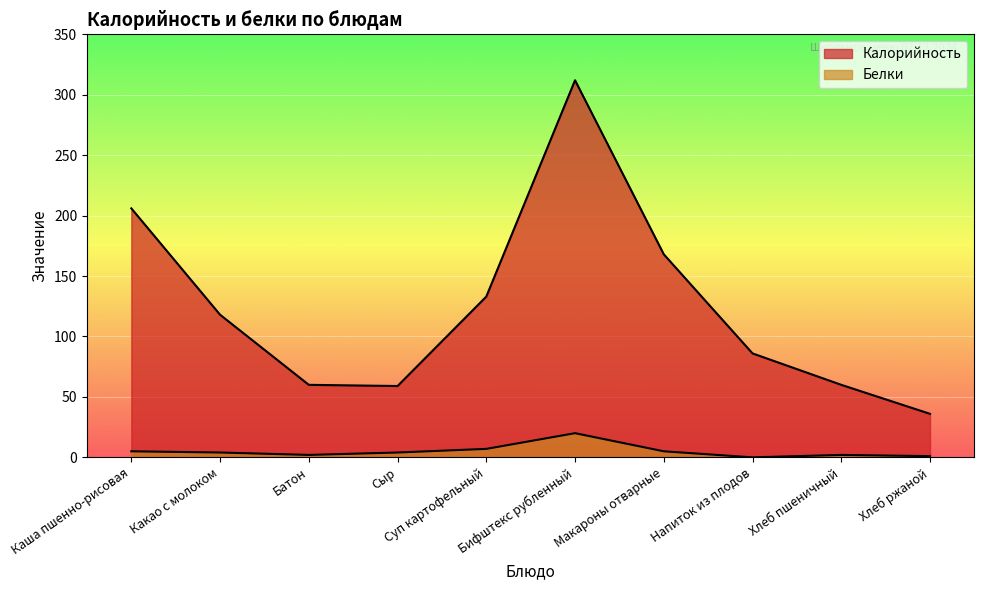

Reading left to right, extract all data points from this chart.

Калорийность: 206	118	60	59	133	312	168	86	60	36
Белки: 5	4	2	4	7	20	5	0	2	1